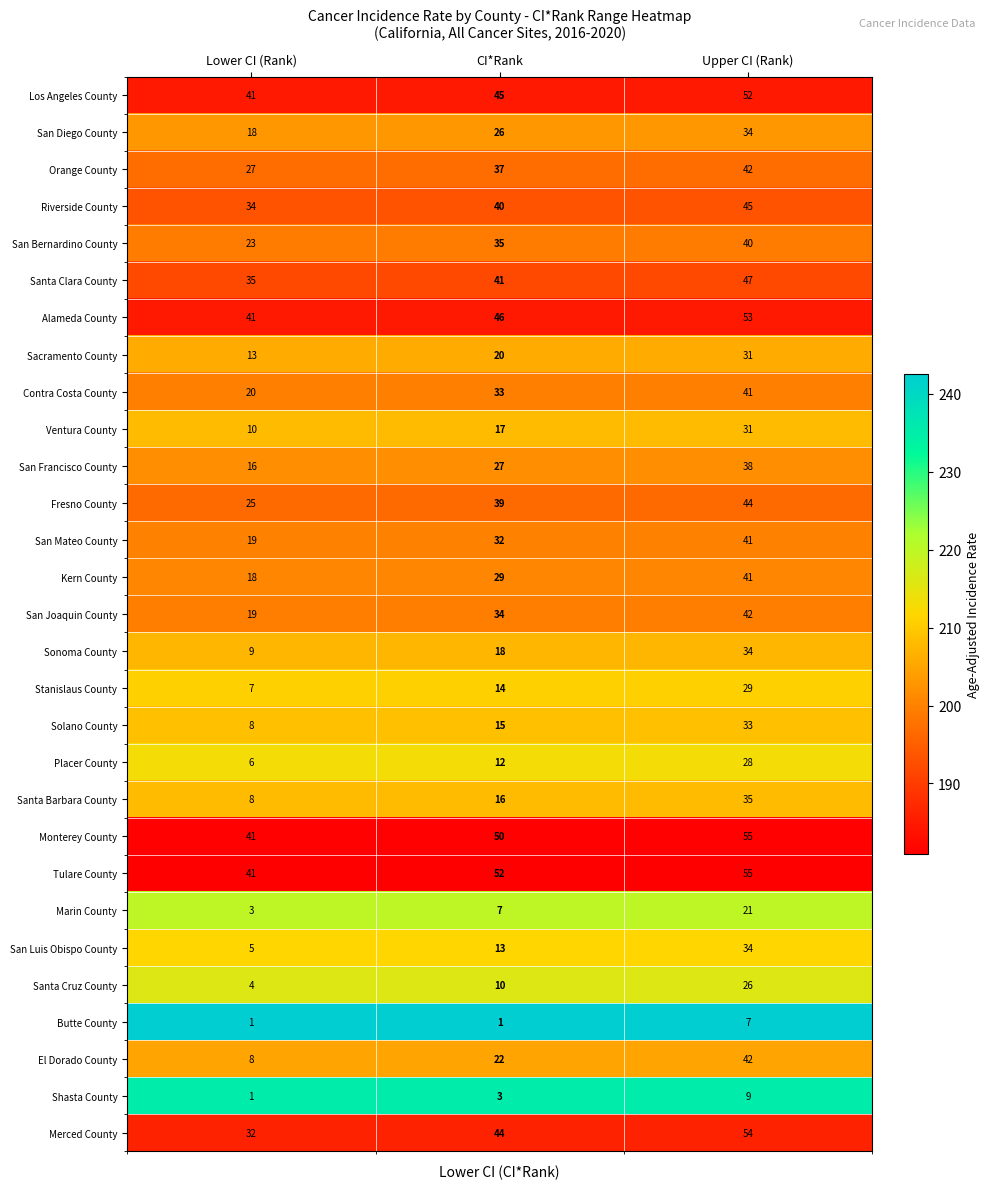

Is it true that Los Angeles County equals 73 at CI*Rank?

False